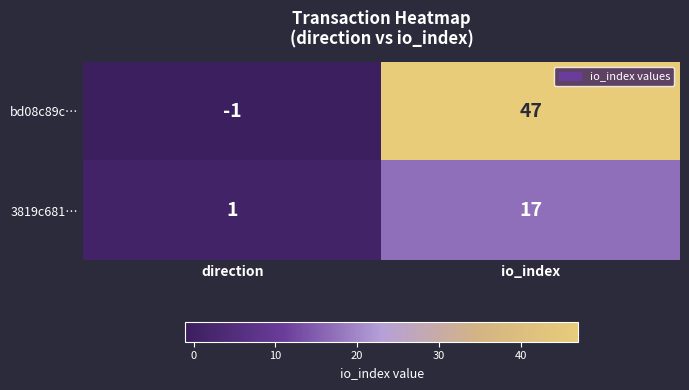

What is the spread (max minus min) of values at io_index?

30